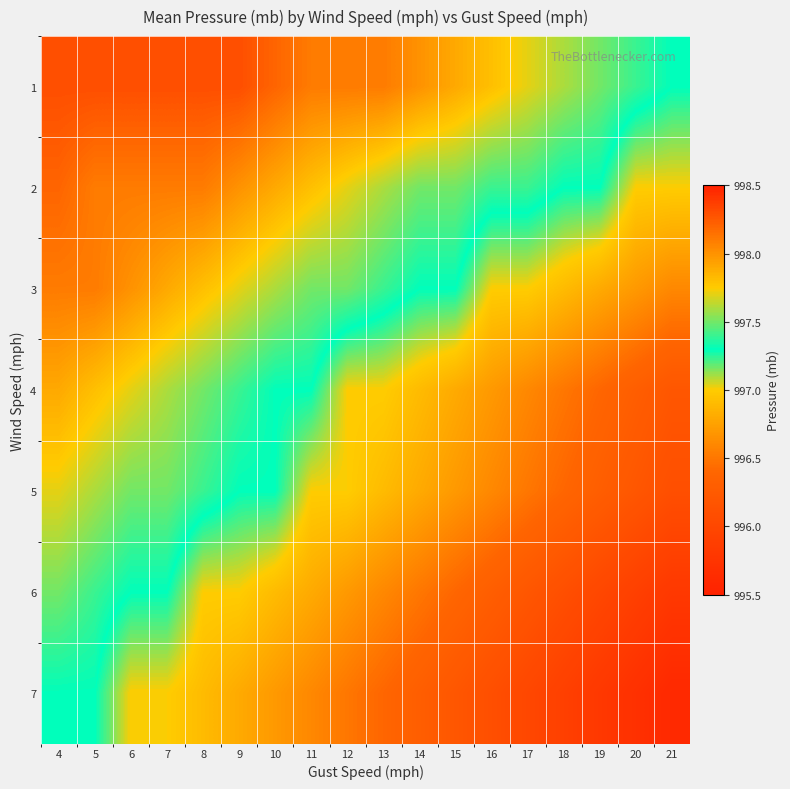

What is the total value across all series at 18?

6976.7